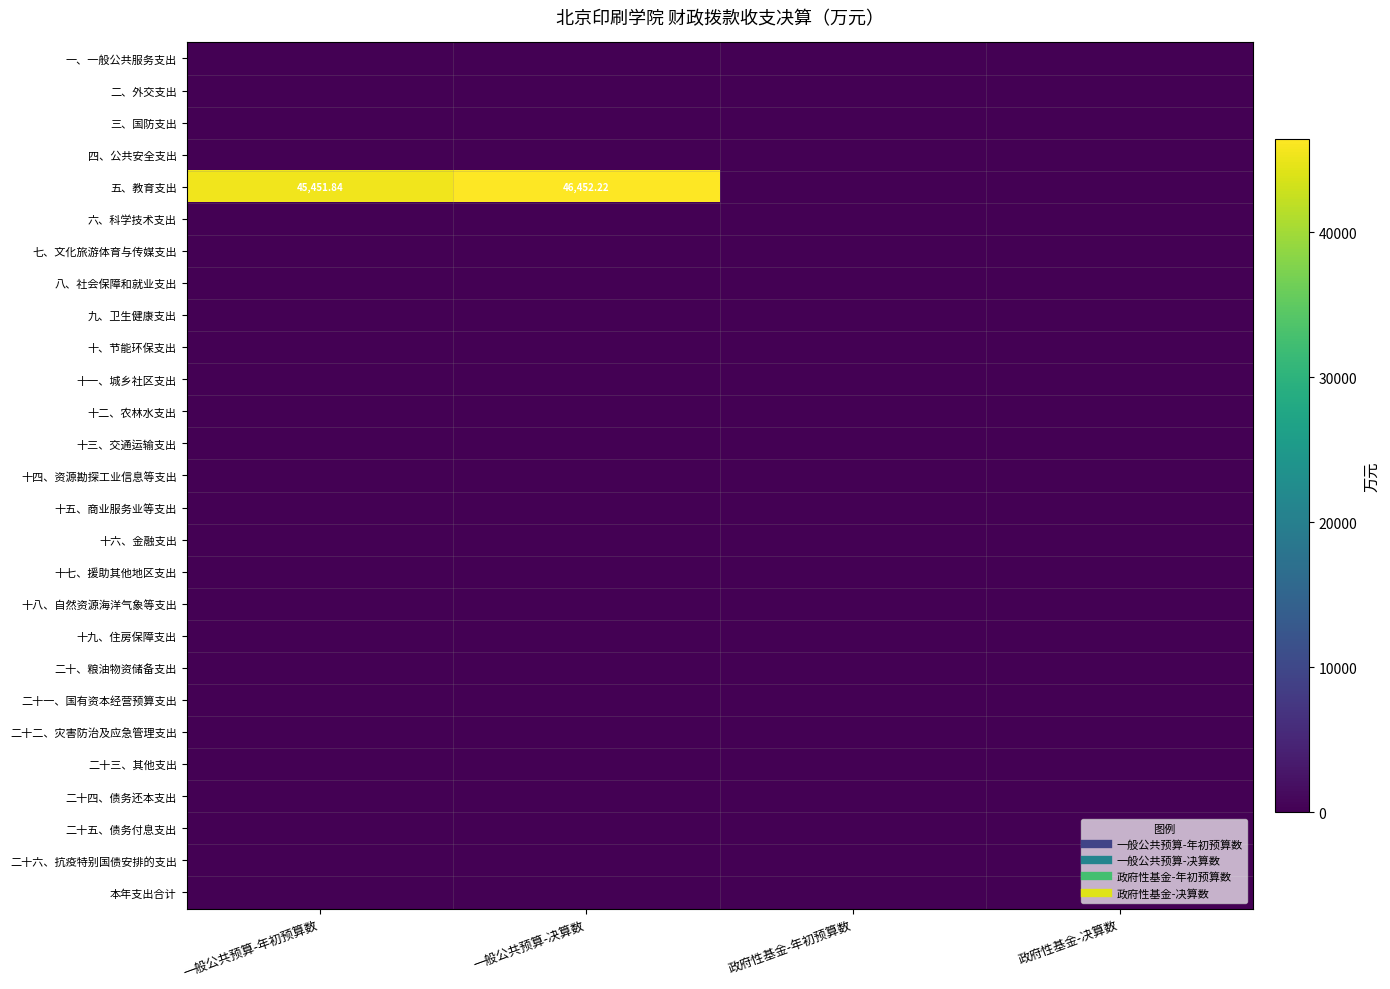

At which category is the sum across all series the highest?

一般公共预算-决算数